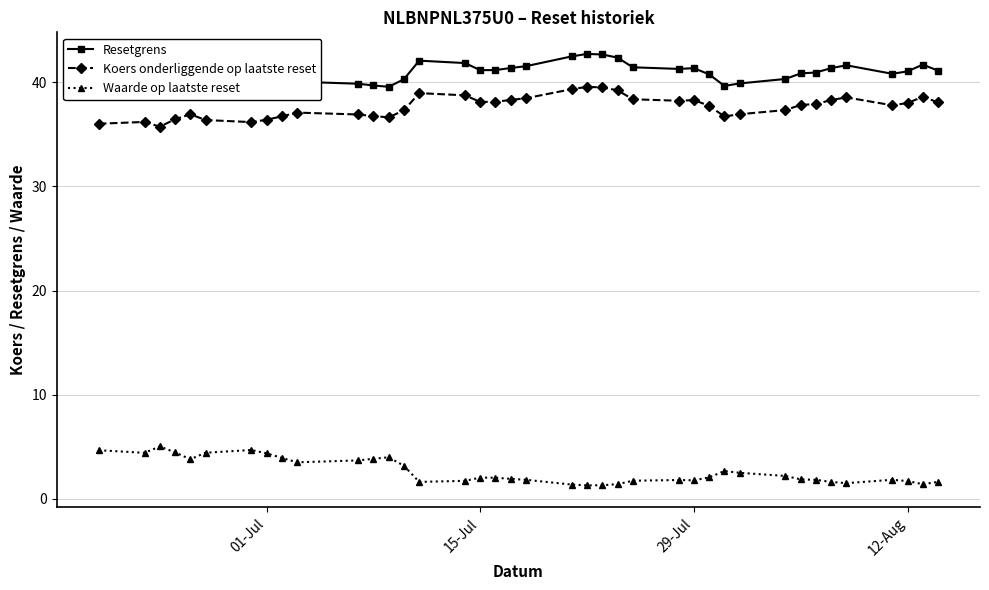

How many lines are shown in the chart?

3